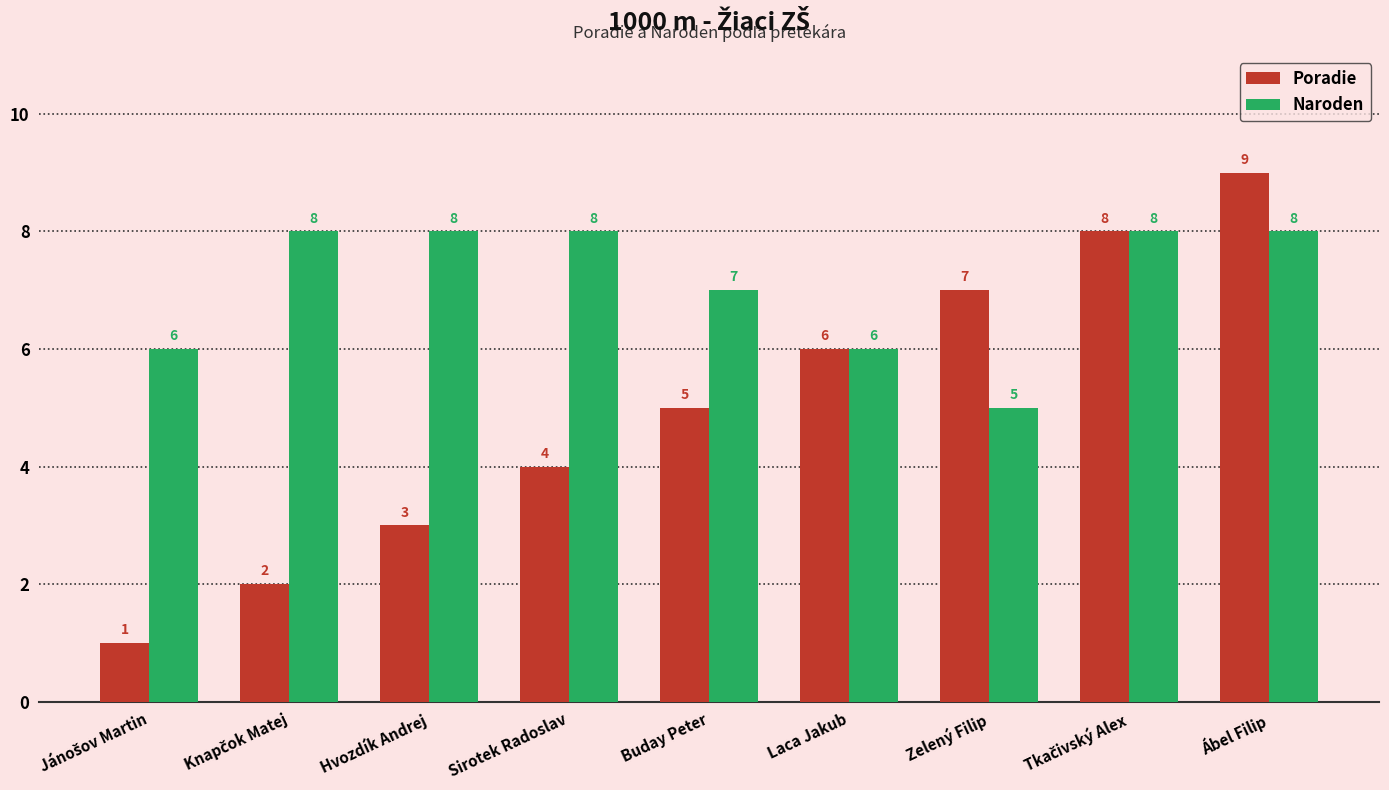

How many data points does each series have?

9